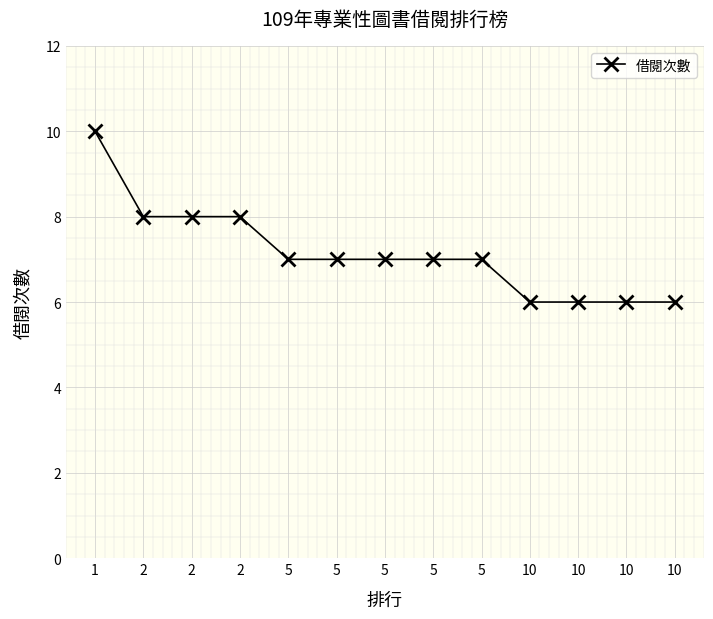

Count the number of data series in this chart.

1